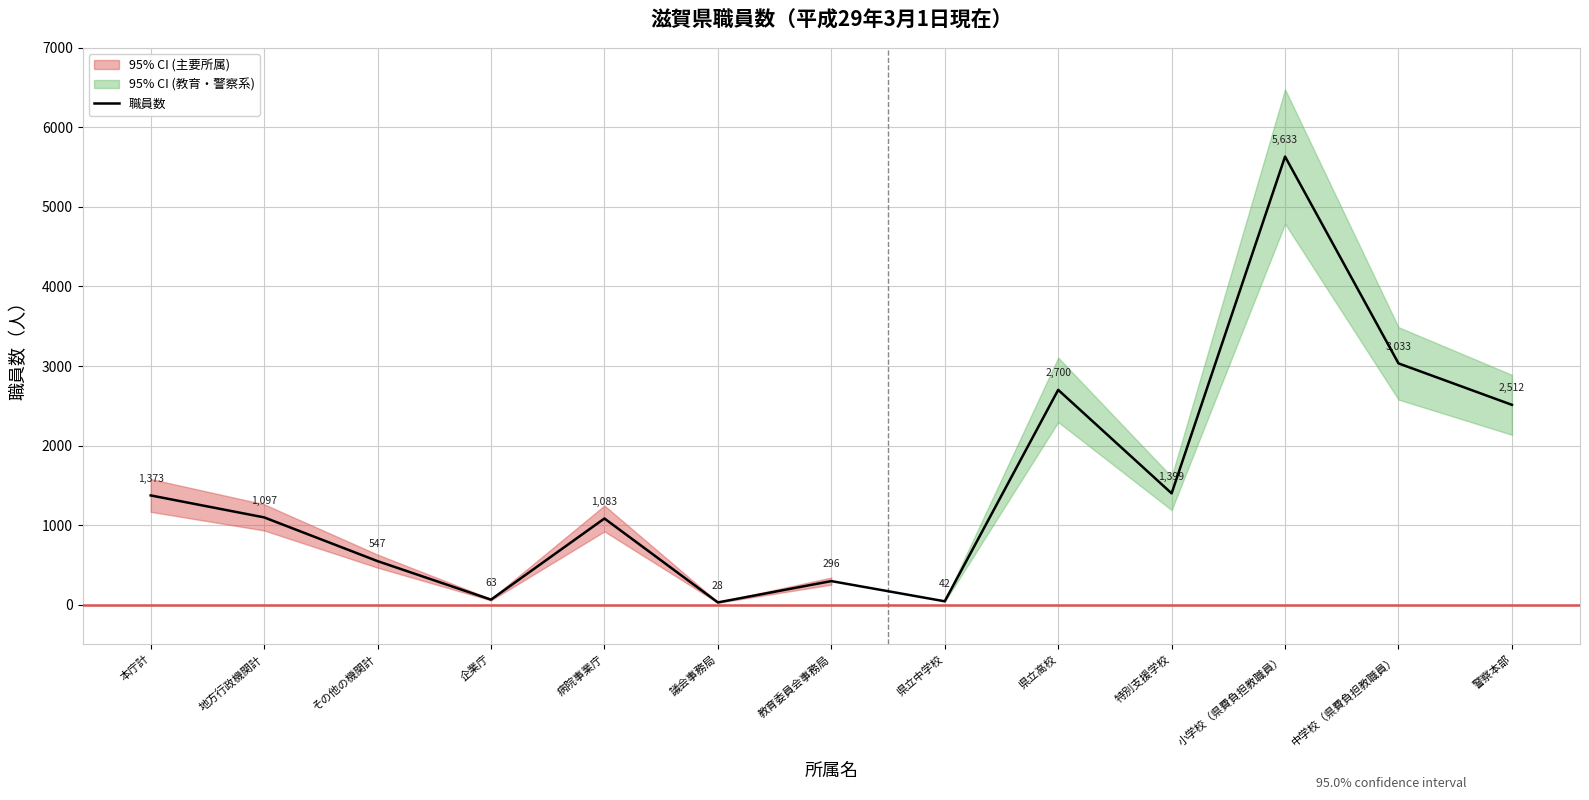

How many points are higher than both their immediate neighbors (excluding endpoints)?

4